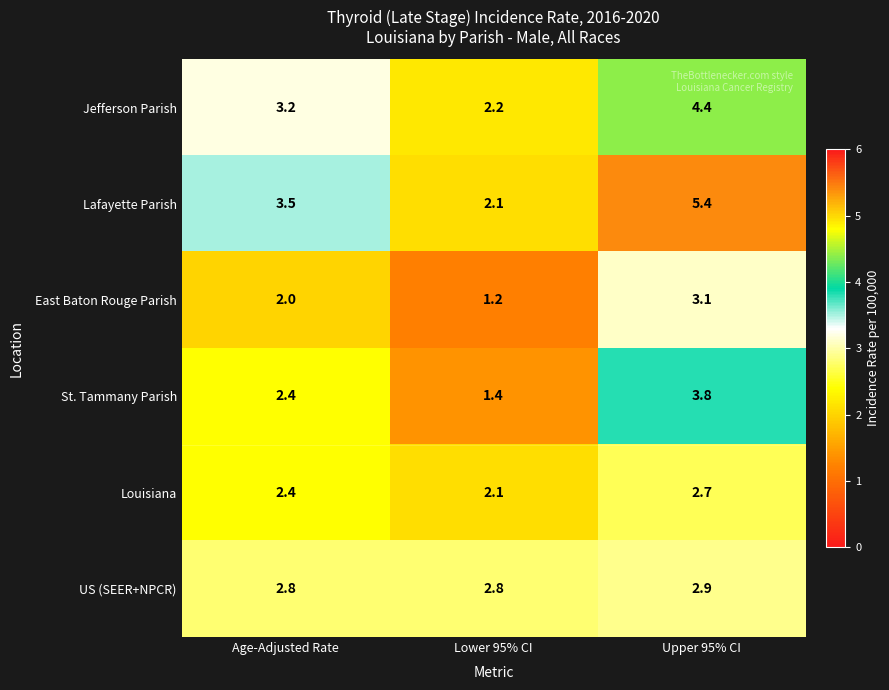

What is the minimum value shown in the chart?

1.2